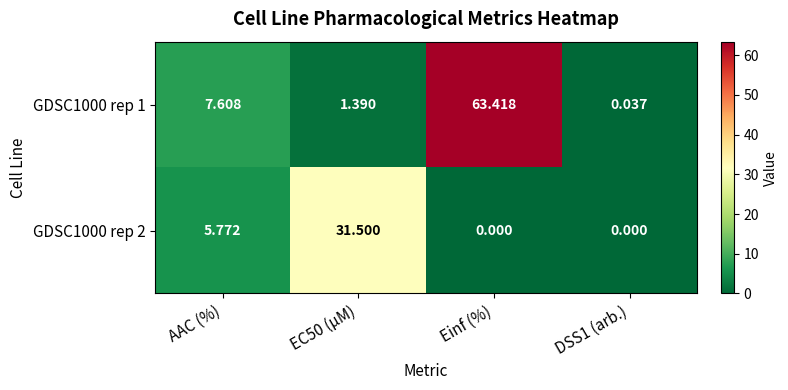

Count the number of data series in this chart.

2